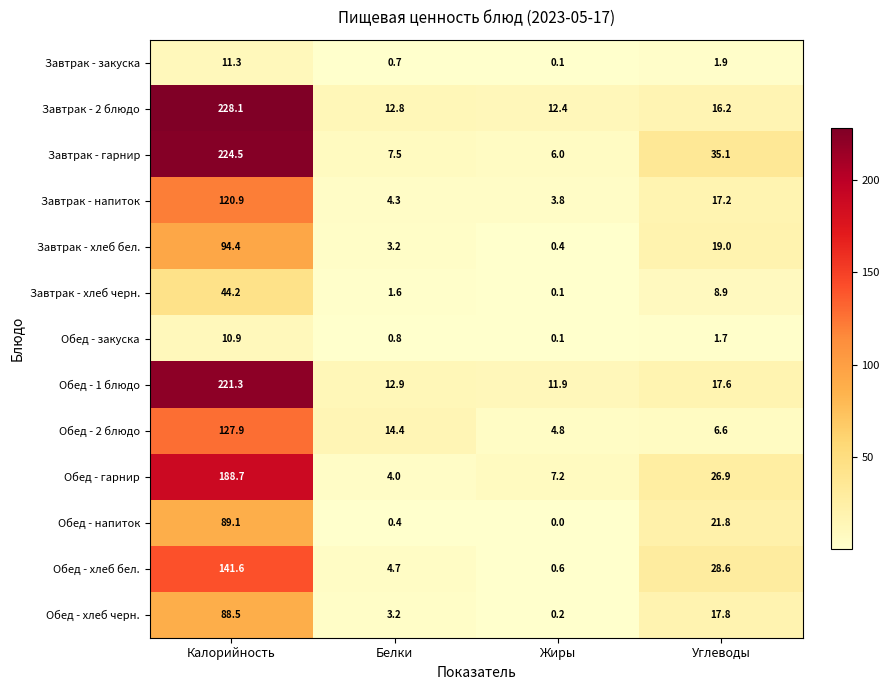

Read the Обед - напиток value at Калорийность.

89.1